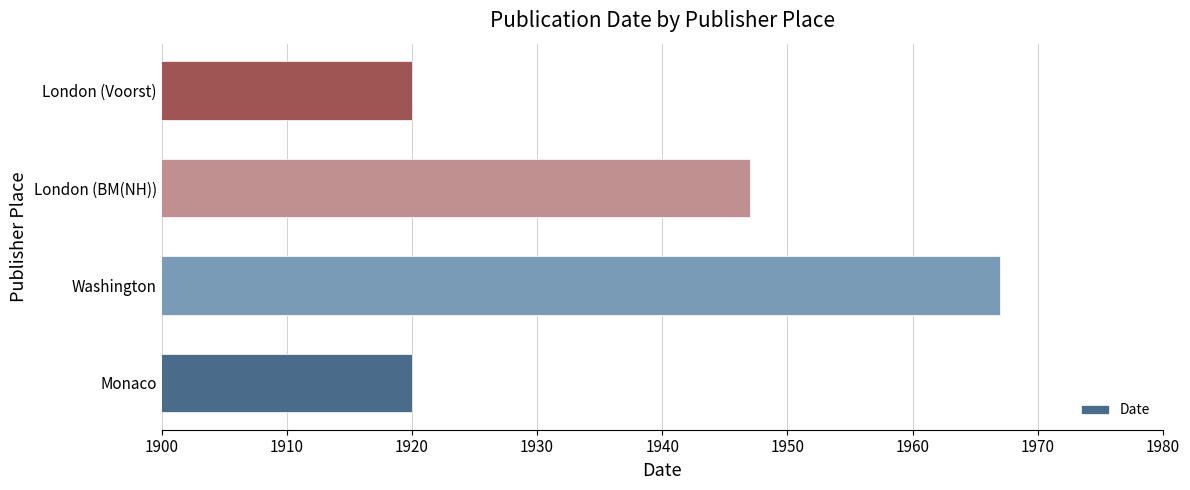

Is it true that the value at London (Voorst) is 1920?

True